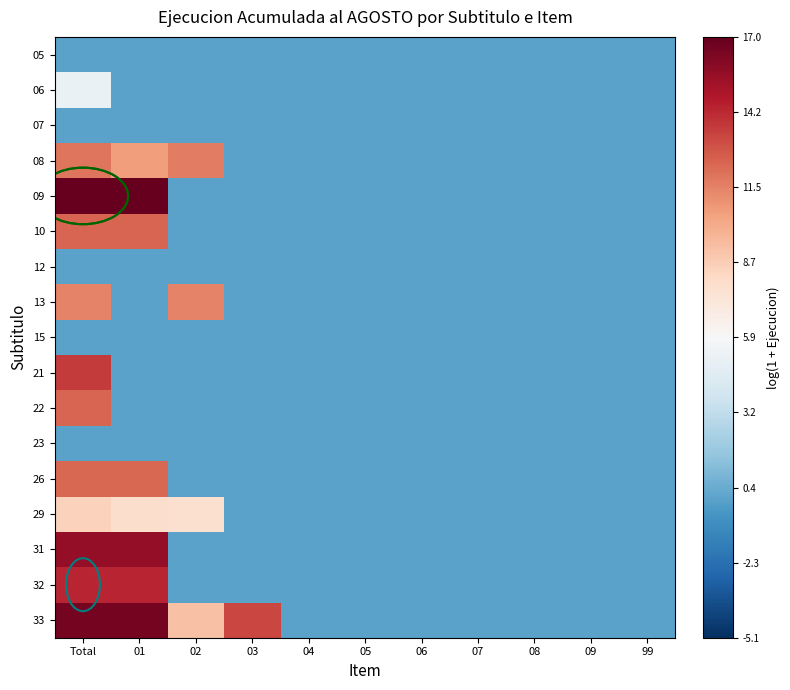

Reading left to right, extract all data points from this chart.

05: Total=0.0	01=0.0	02=0.0	03=0.0	04=0.0	05=0.0	06=0.0	07=0.0	08=0.0	09=0.0	99=0.0
06: Total=5.2	01=0.0	02=0.0	03=0.0	04=0.0	05=0.0	06=0.0	07=0.0	08=0.0	09=0.0	99=0.0
07: Total=0.0	01=0.0	02=0.0	03=0.0	04=0.0	05=0.0	06=0.0	07=0.0	08=0.0	09=0.0	99=0.0
08: Total=11.9	01=10.6	02=11.5	03=0.0	04=0.0	05=0.0	06=0.0	07=0.0	08=0.0	09=0.0	99=0.0
09: Total=17.0	01=17.0	02=0.0	03=0.0	04=0.0	05=0.0	06=0.0	07=0.0	08=0.0	09=0.0	99=0.0
10: Total=12.3	01=12.3	02=0.0	03=0.0	04=0.0	05=0.0	06=0.0	07=0.0	08=0.0	09=0.0	99=0.0
12: Total=0.0	01=0.0	02=0.0	03=0.0	04=0.0	05=0.0	06=0.0	07=0.0	08=0.0	09=0.0	99=0.0
13: Total=11.4	01=0.0	02=11.4	03=0.0	04=0.0	05=0.0	06=0.0	07=0.0	08=0.0	09=0.0	99=0.0
15: Total=0.0	01=0.0	02=0.0	03=0.0	04=0.0	05=0.0	06=0.0	07=0.0	08=0.0	09=0.0	99=0.0
21: Total=13.7	01=0.0	02=0.0	03=0.0	04=0.0	05=0.0	06=0.0	07=0.0	08=0.0	09=0.0	99=0.0
22: Total=12.4	01=0.0	02=0.0	03=0.0	04=0.0	05=0.0	06=0.0	07=0.0	08=0.0	09=0.0	99=0.0
23: Total=0.0	01=0.0	02=0.0	03=0.0	04=0.0	05=0.0	06=0.0	07=0.0	08=0.0	09=0.0	99=0.0
26: Total=12.3	01=12.3	02=0.0	03=0.0	04=0.0	05=0.0	06=0.0	07=0.0	08=0.0	09=0.0	99=0.0
29: Total=8.5	01=7.9	02=7.7	03=0.0	04=0.0	05=0.0	06=0.0	07=0.0	08=0.0	09=0.0	99=0.0
31: Total=15.6	01=15.6	02=0.0	03=0.0	04=0.0	05=0.0	06=0.0	07=0.0	08=0.0	09=0.0	99=0.0
32: Total=14.3	01=14.3	02=0.0	03=0.0	04=0.0	05=0.0	06=0.0	07=0.0	08=0.0	09=0.0	99=0.0
33: Total=16.5	01=16.5	02=9.2	03=13.3	04=0.0	05=0.0	06=0.0	07=0.0	08=0.0	09=0.0	99=0.0